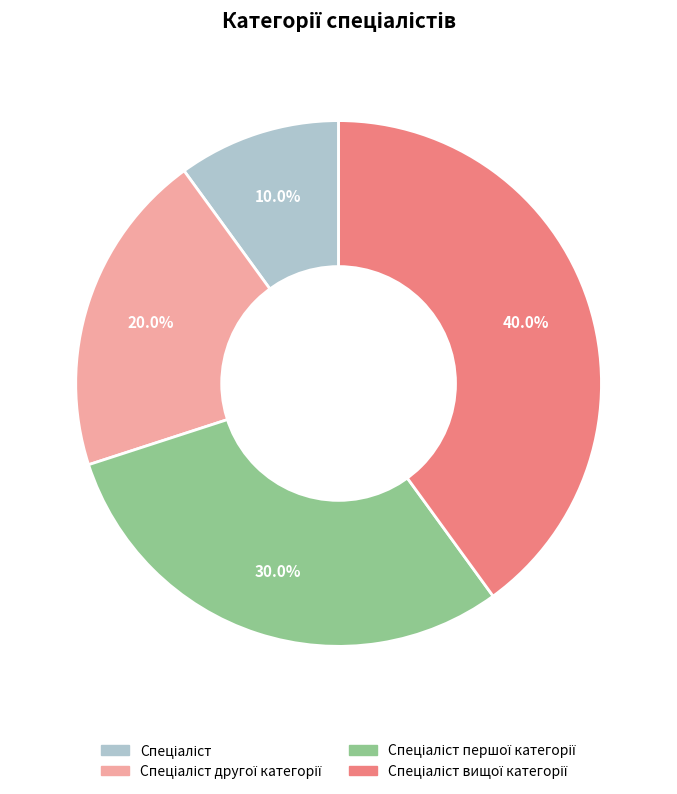

How many slices are in this pie chart?

4